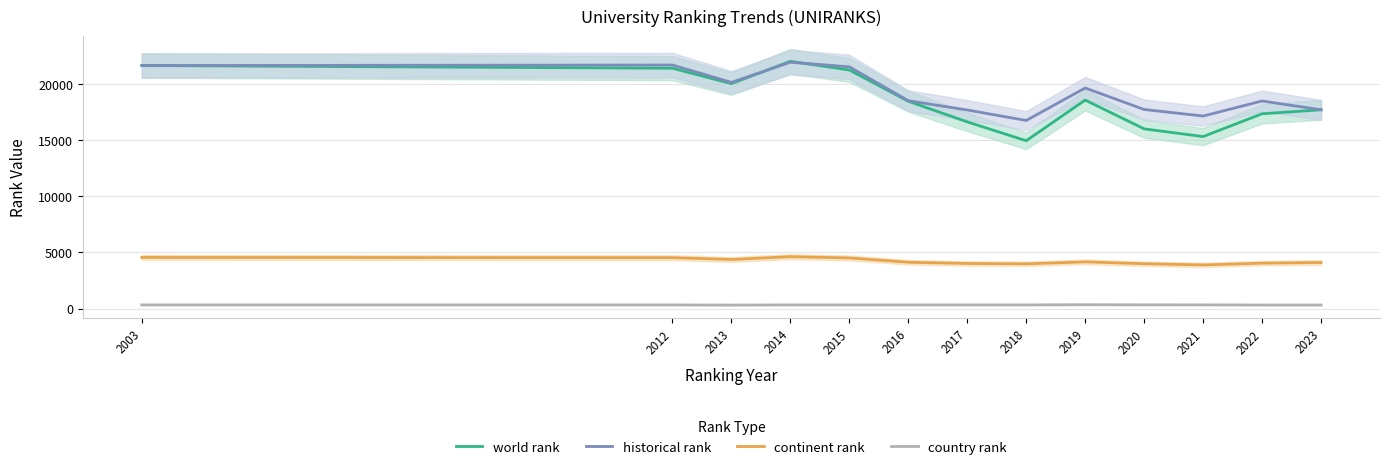

Rank the categories by continent rank value from highest to lowest.

2014, 2003, 2012, 2015, 2013, 2019, 2016, 2023, 2022, 2017, 2020, 2018, 2021